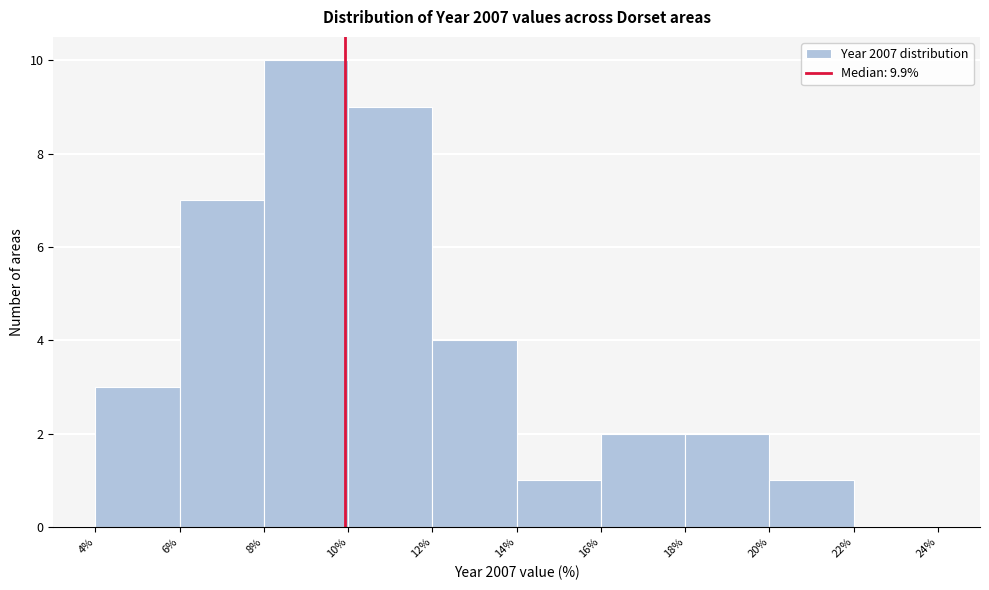

Reading left to right, list every bar in this chart as the range it spans on the x-axis followed by its height. The values are not printed on the chart, so give them approximately, as read against the axis.

4% to 6%: 3
6% to 8%: 7
8% to 10%: 10
10% to 12%: 9
12% to 14%: 4
14% to 16%: 1
16% to 18%: 2
18% to 20%: 2
20% to 22%: 1
22% to 24%: 0